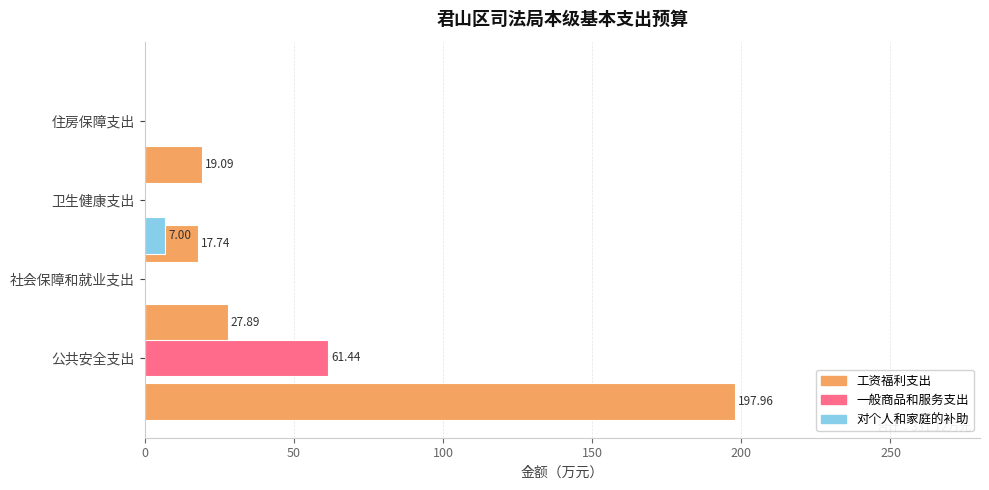

Is the value of 工资福利支出 at 0 greater than the value of 对个人和家庭的补助 at 100?

Yes